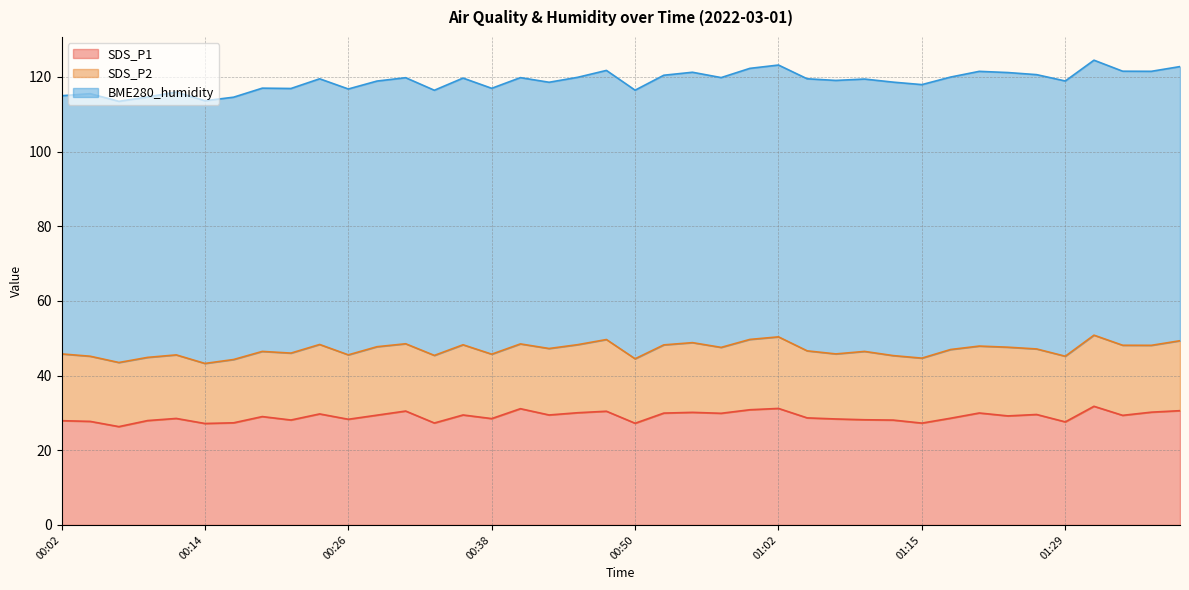

At which label is SDS_P2 closest to 17?

00:11